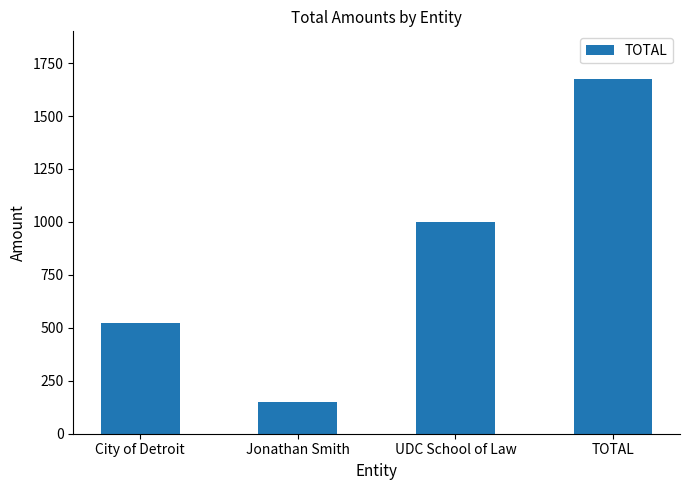

List the labels in order of value, smallest first.

Jonathan Smith, City of Detroit, UDC School of Law, TOTAL